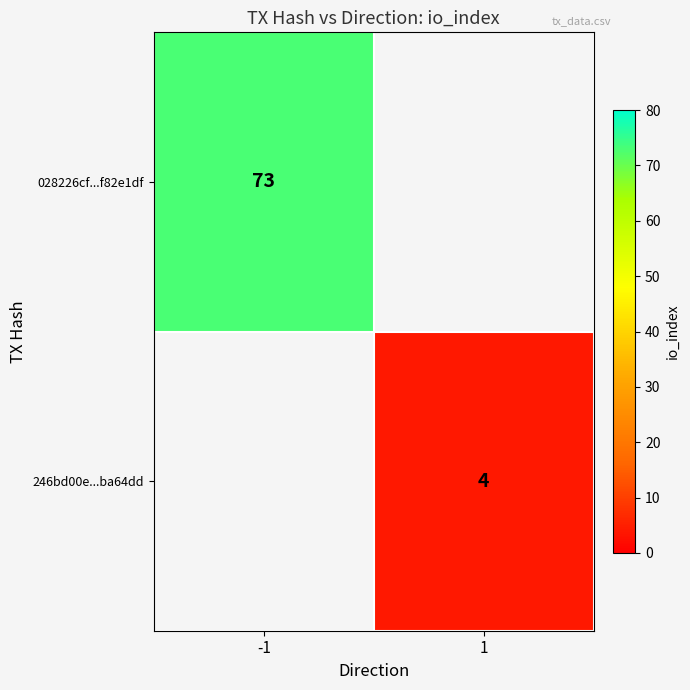

True or false: 246bd00e...ba64dd has a value of 4 at 1.

True